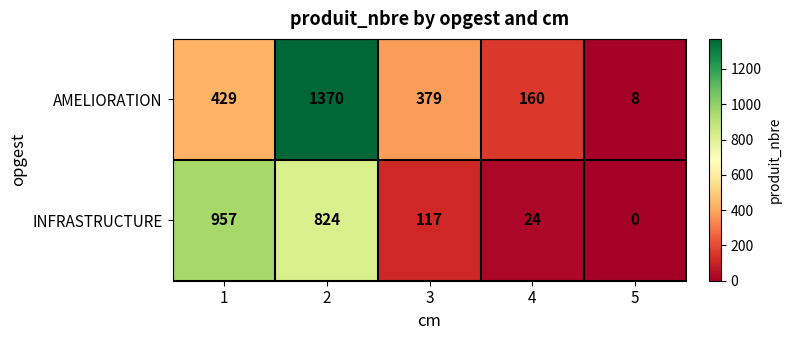

True or false: INFRASTRUCTURE has a value of 24 at 4.

True